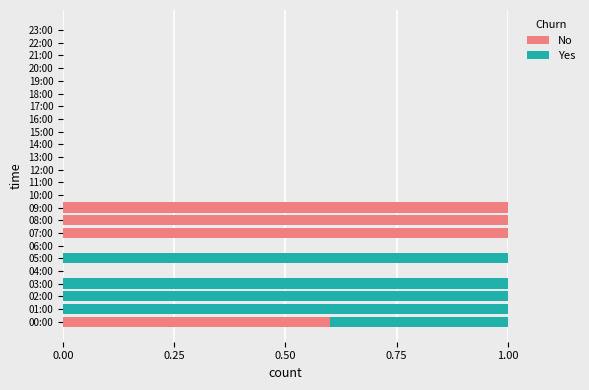

What is the highest value of the No series?

1.0